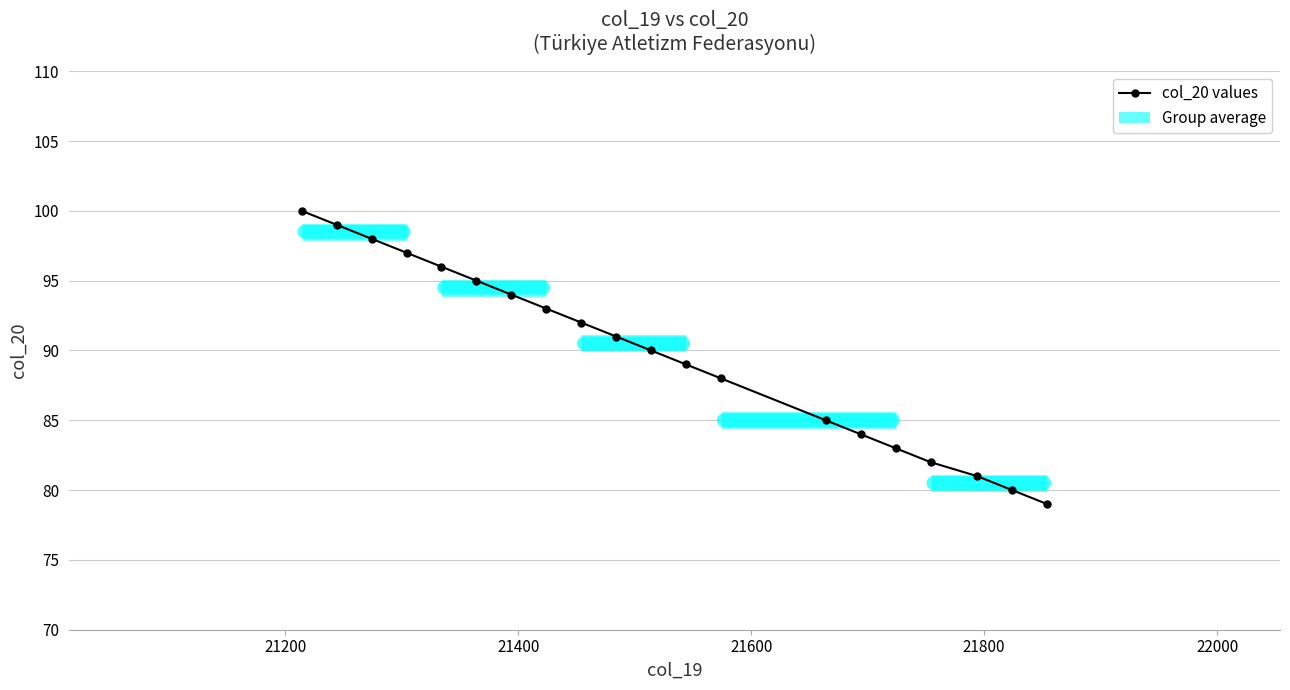

How many series are shown in this chart?

1